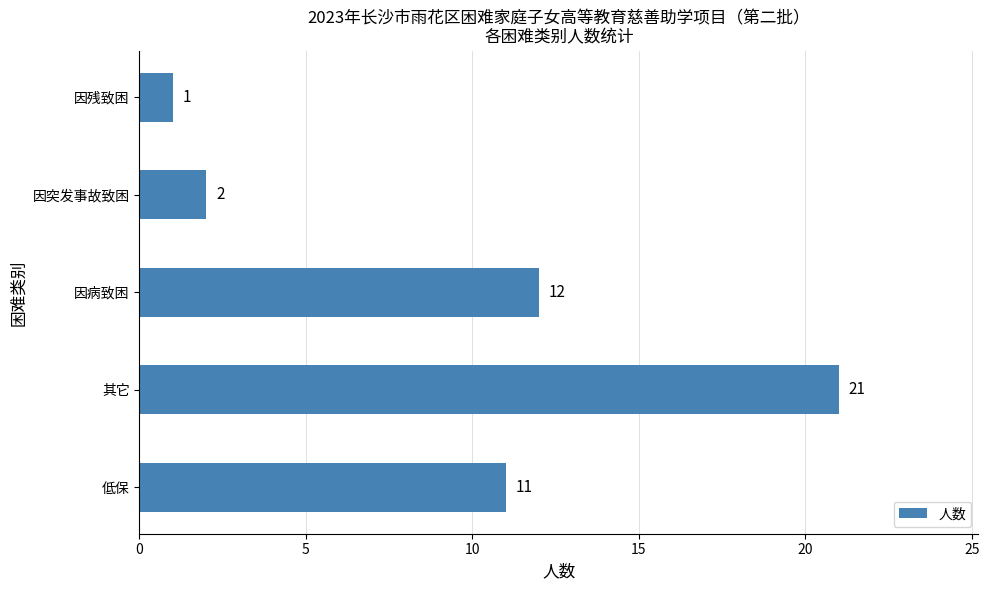

What is the sum of all values?

47